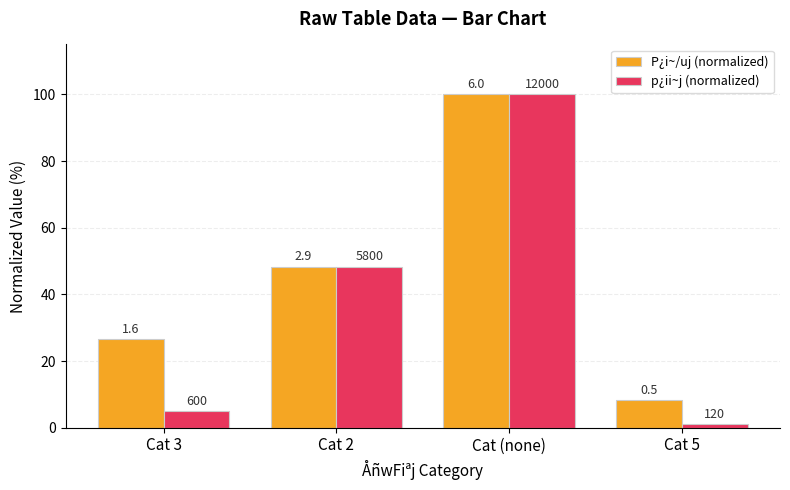

What is the difference between the P¿i~/uj (normalized) values at Cat 3 and Cat 2?

21.7